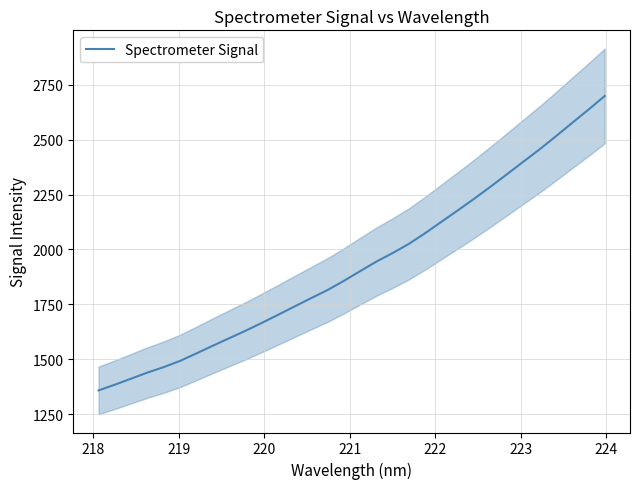

What is the greatest value displayed?

2699.6